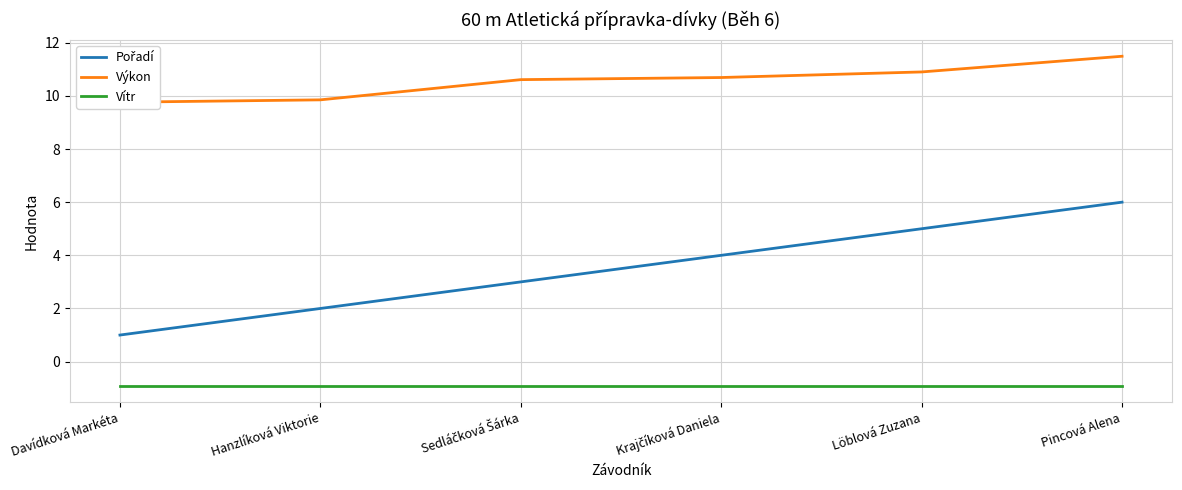

Which category has the highest value in the Výkon series?

Pincová Alena